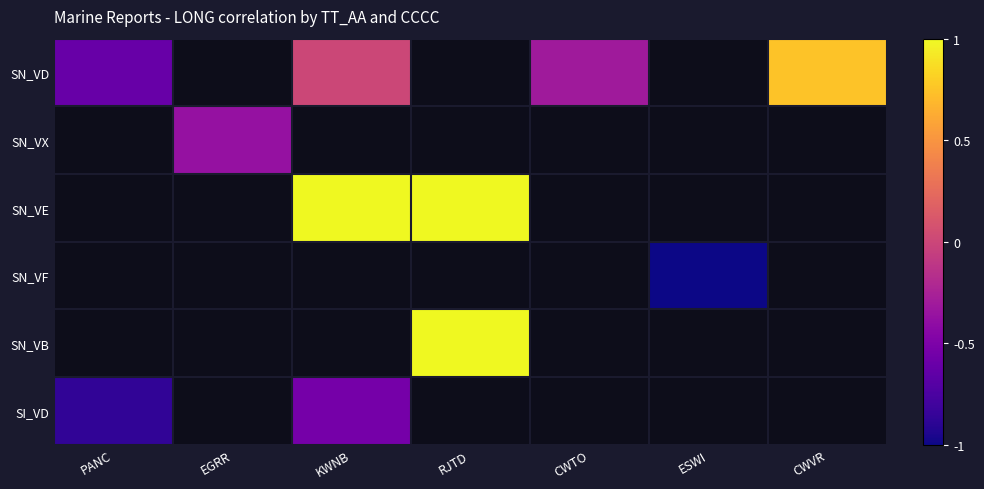

List the series in order of their peak value, highest first.

SN_VD, SN_VX, SN_VE, SN_VF, SN_VB, SI_VD